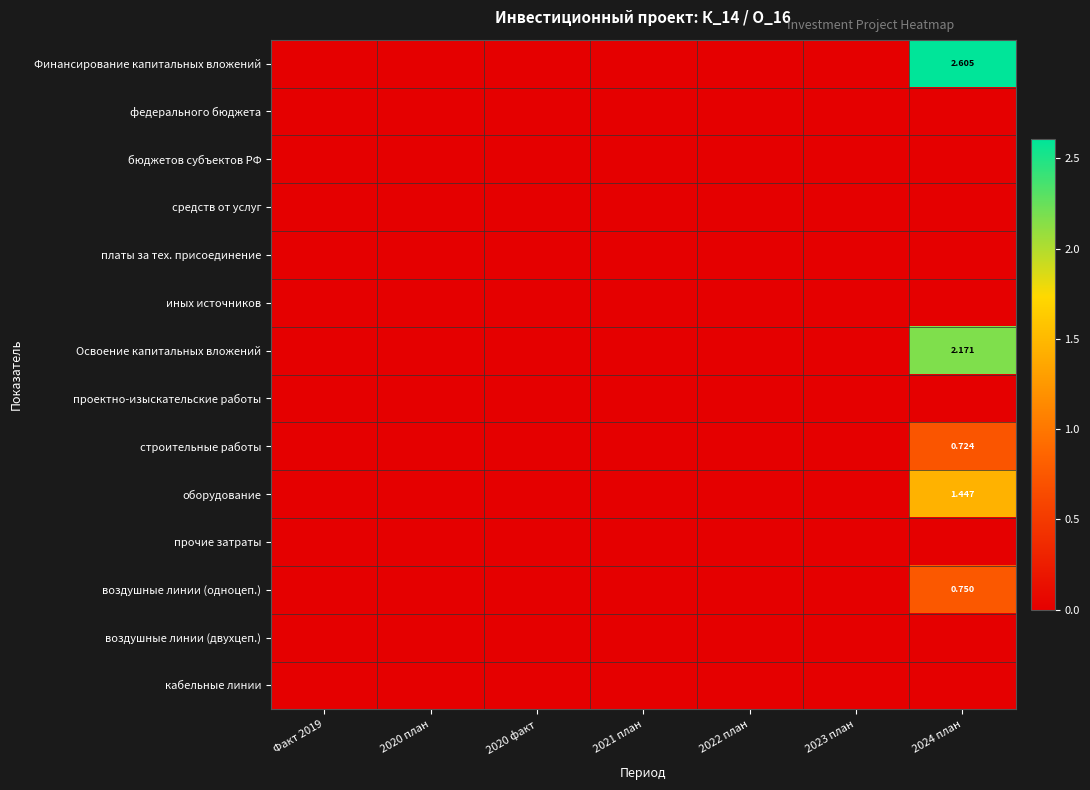

At which category is the sum across all series the highest?

2024 план